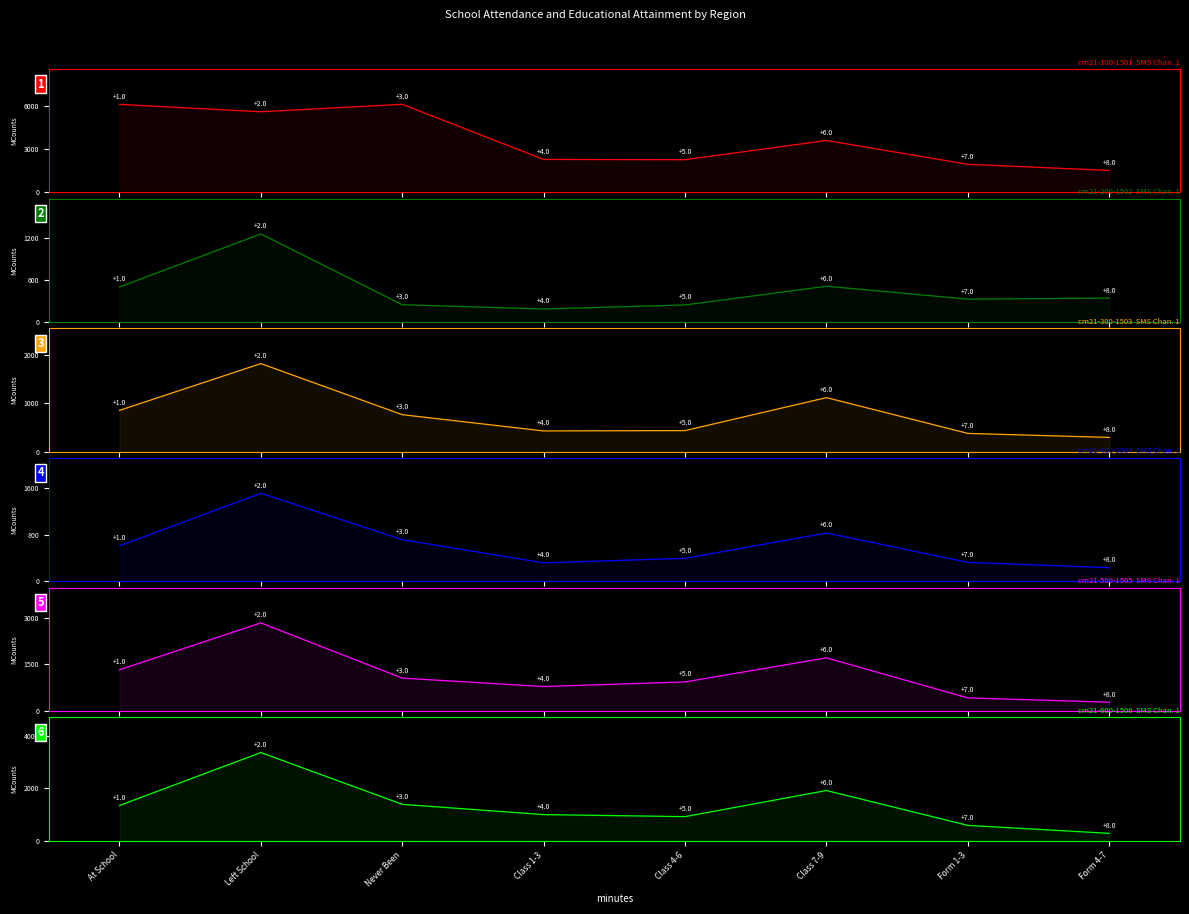

Which series has the widest spread of values?

S.Tarawa